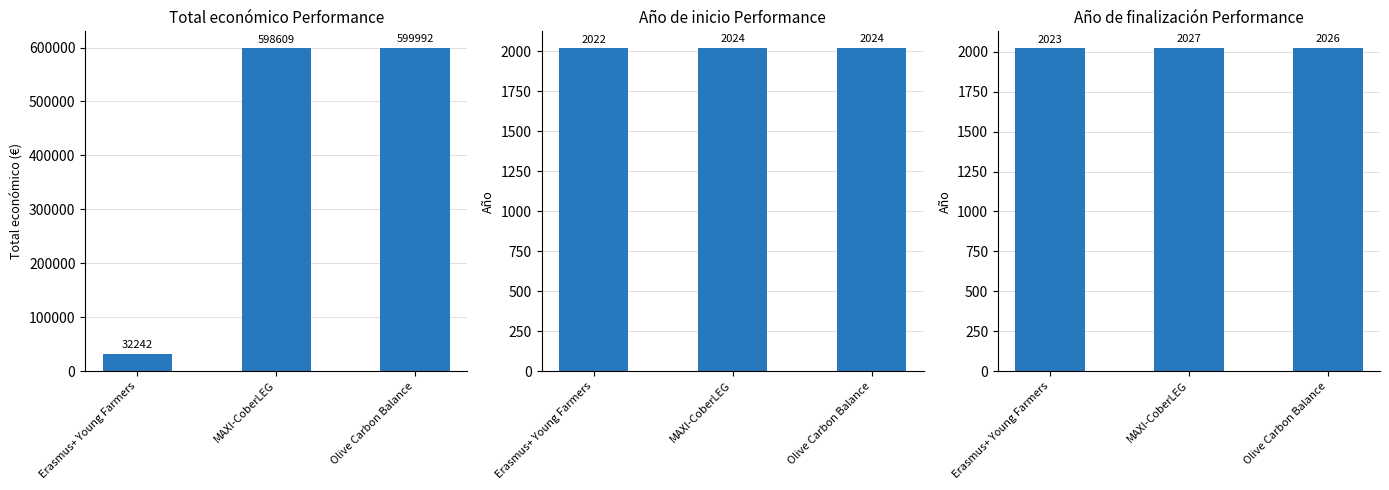

Which label corresponds to the largest value in the chart?

Olive Carbon Balance